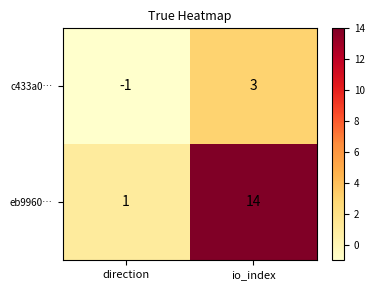

Rank the series at direction from lowest to highest value.

c433a0…, eb9960…